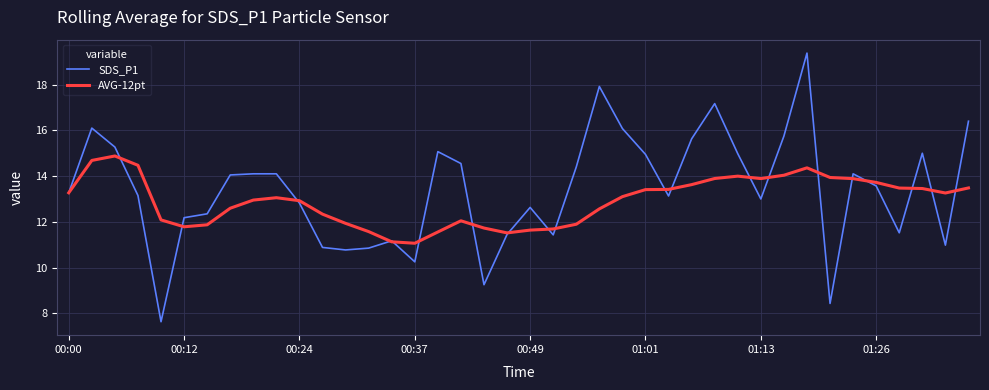

Which series has the widest spread of values?

SDS_P1